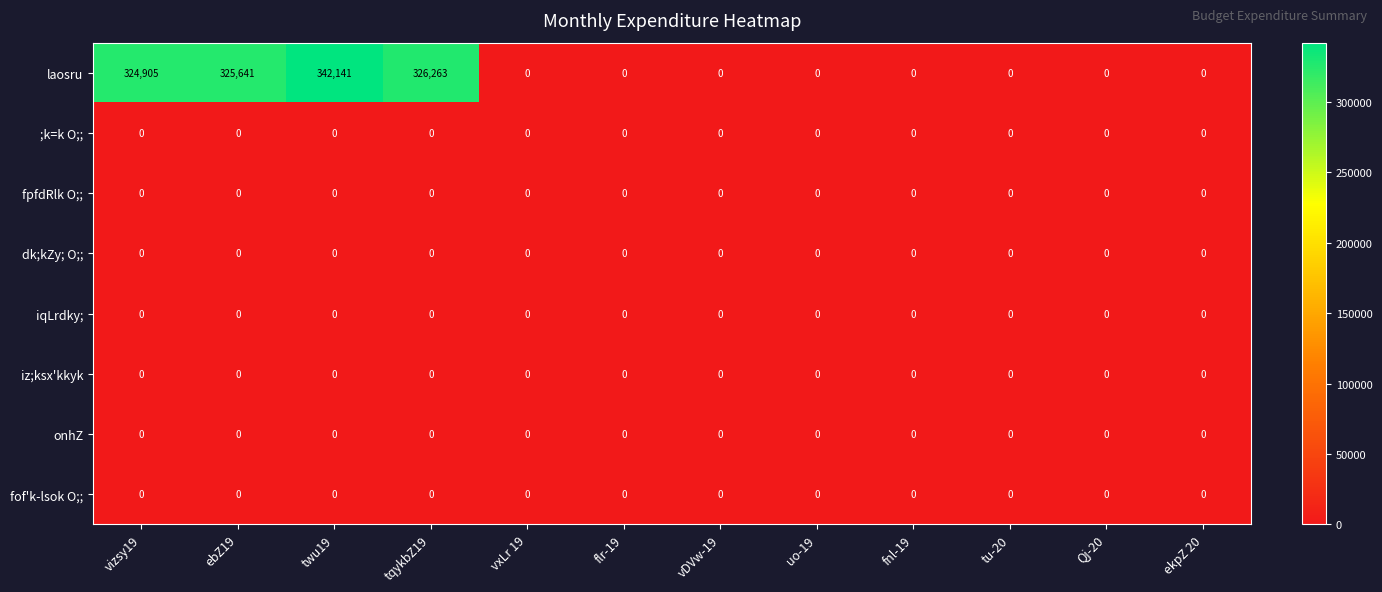

True or false: fpfdRlk O;; has a value of 0 at vxLr 19.

True